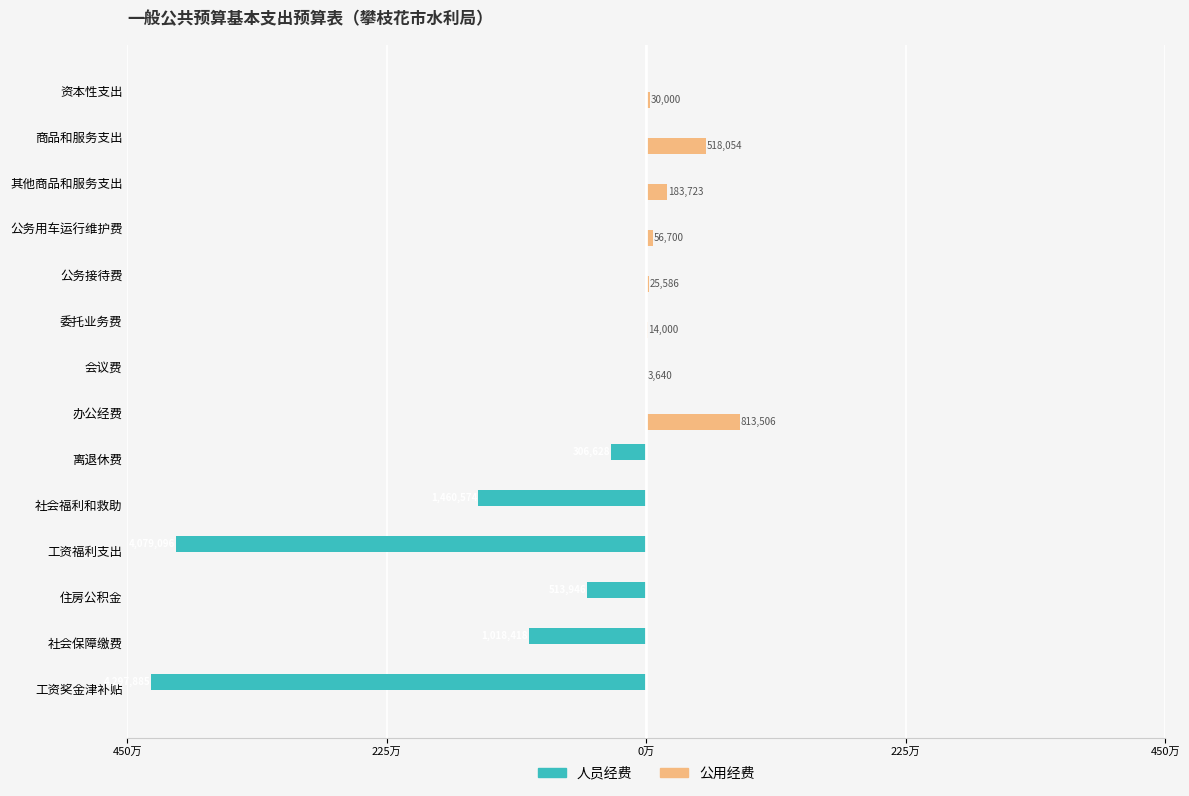

Which series has the widest spread of values?

人员经费